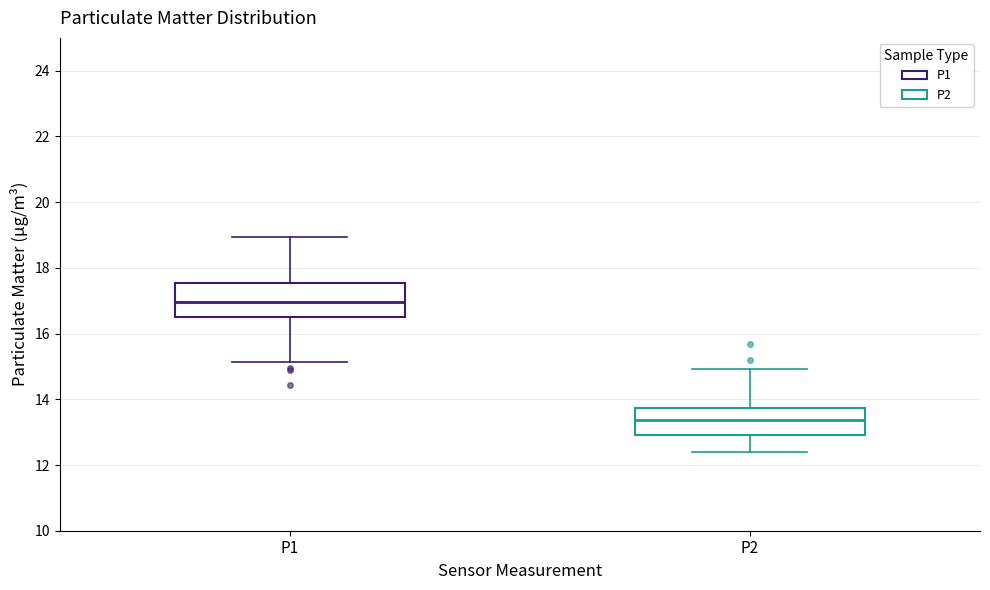

Which box's median line is the highest?

P1